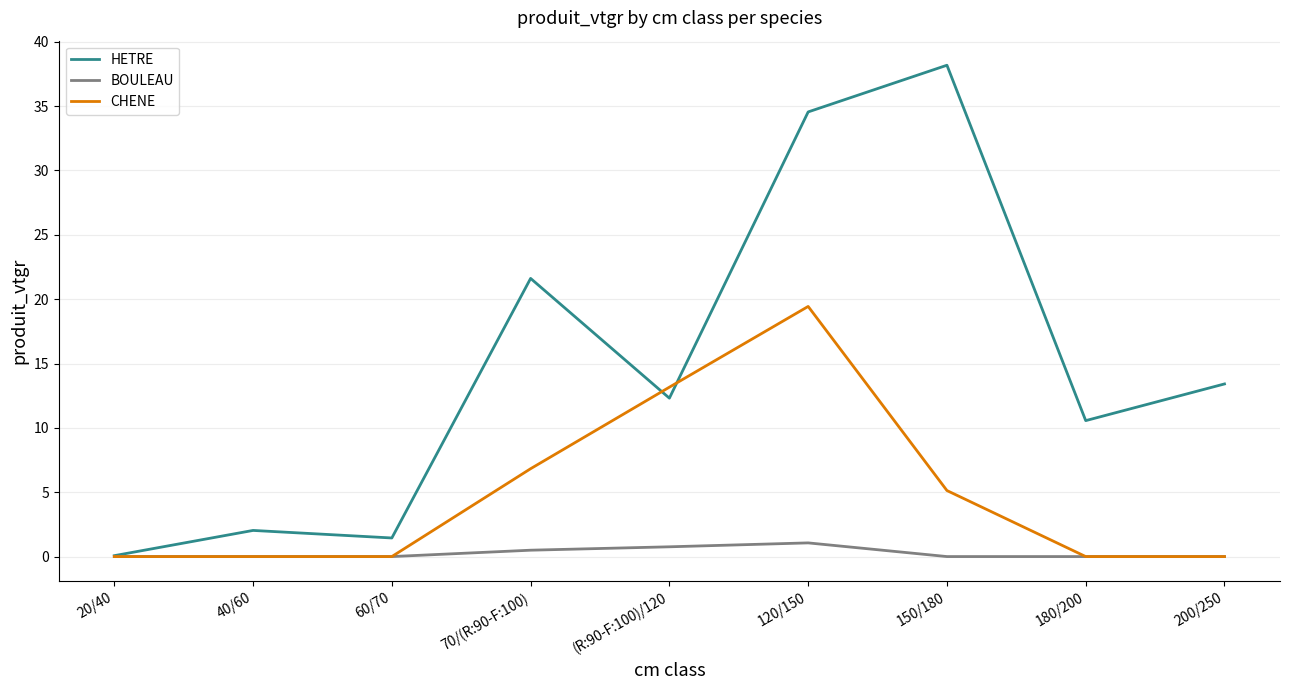

Reading left to right, list all the values displayed in this chart.

HETRE: 0.1	2.0	1.4	21.6	12.3	34.5	38.2	10.6	13.4
BOULEAU: 0.0	0.0	0.0	0.5	0.8	1.1	0.0	0.0	0.0
CHENE: 0.0	0.0	0.0	6.8	13.2	19.4	5.1	0.0	0.0